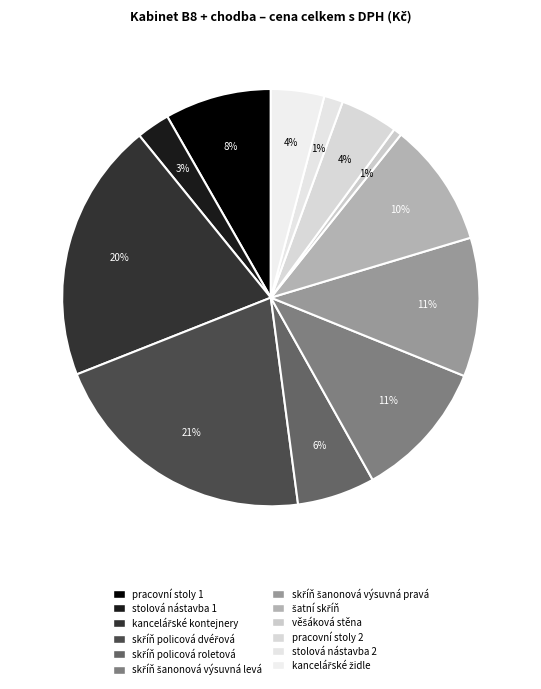

Approximately how many times larger is the value at stolová nástavba 2 compared to kancelářské kontejnery?

0.1